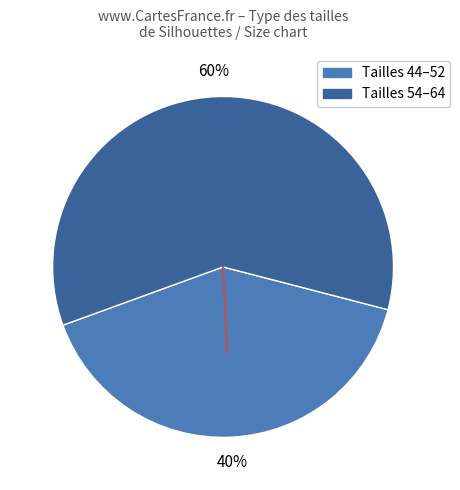

Does any single category account for the majority?

Yes